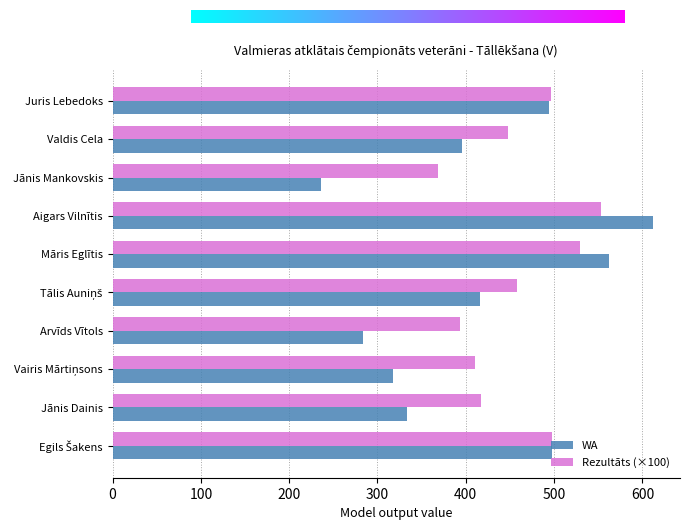

What is the total value across all series at Jānis Mankovskis?

605.0